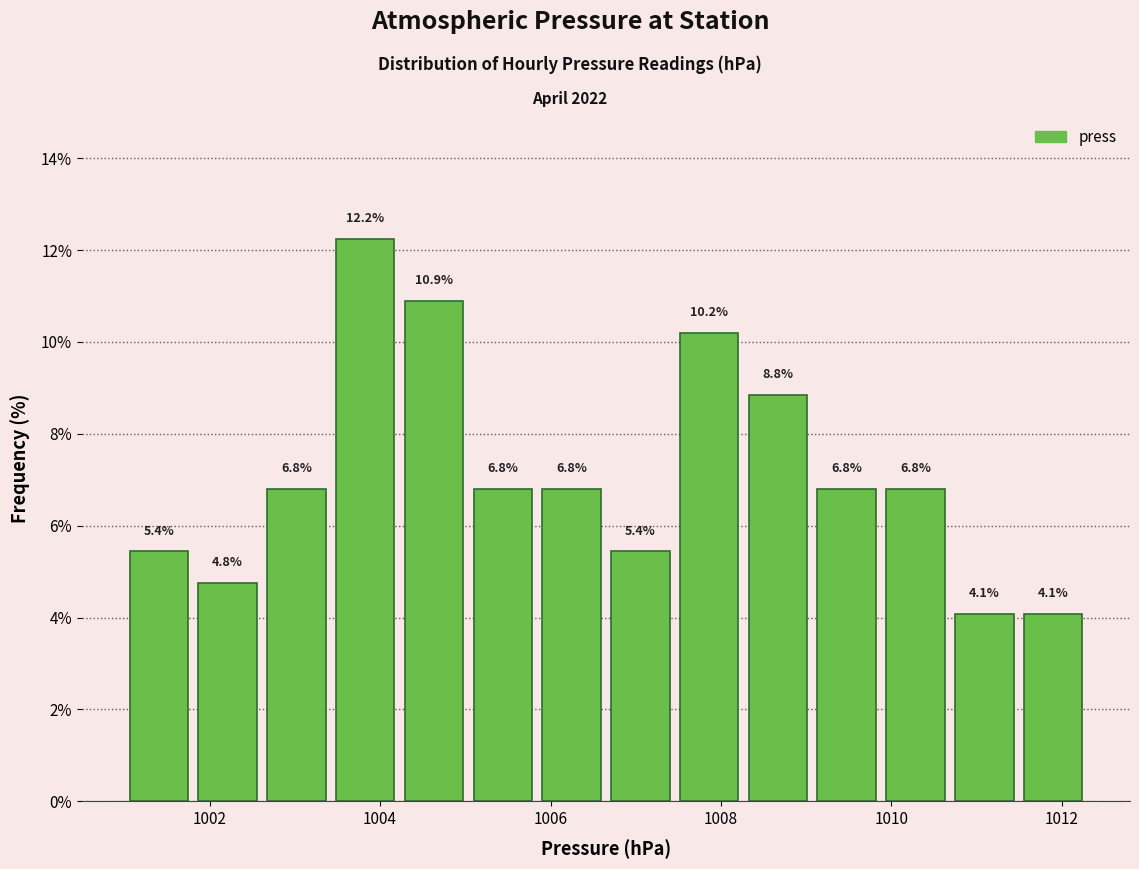

Reading left to right, list every bar in this chart as the range it spans on the x-axis followed by its height. The bar edges are not printed on the chart, so give them approximately, as read against the axis.

1001.0 to 1001.8: 5.4
1001.8 to 1002.6: 4.8
1002.6 to 1003.4: 6.8
1003.4 to 1004.2: 12.2
1004.2 to 1005.0: 10.9
1005.0 to 1005.8: 6.8
1005.8 to 1006.6: 6.8
1006.6 to 1007.4: 5.4
1007.4 to 1008.2: 10.2
1008.2 to 1009.0: 8.8
1009.0 to 1009.8: 6.8
1009.8 to 1010.6: 6.8
1010.6 to 1011.4: 4.1
1011.4 to 1012.4: 4.1